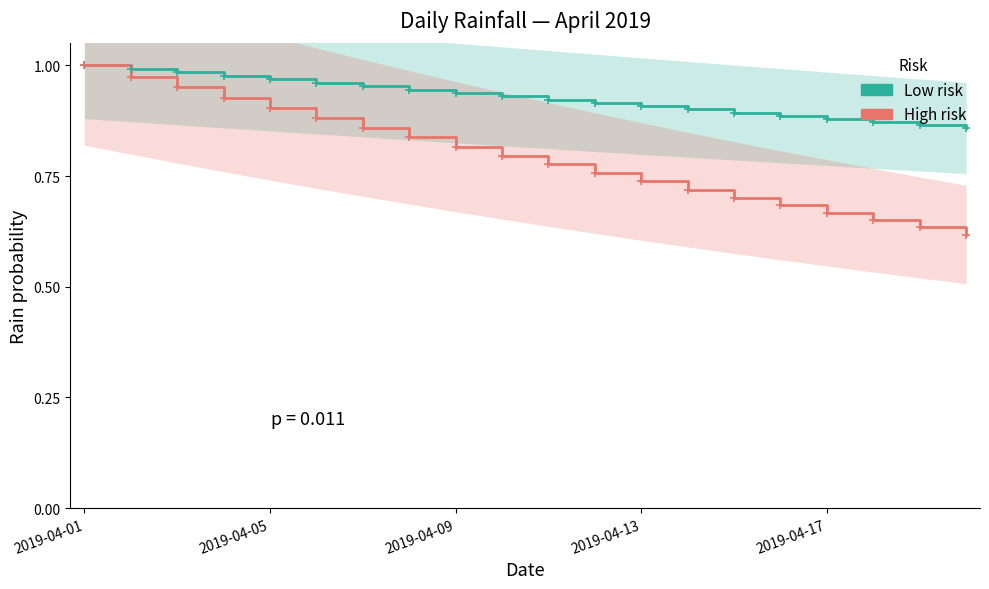

What is the highest value of the Low risk series?

1.0